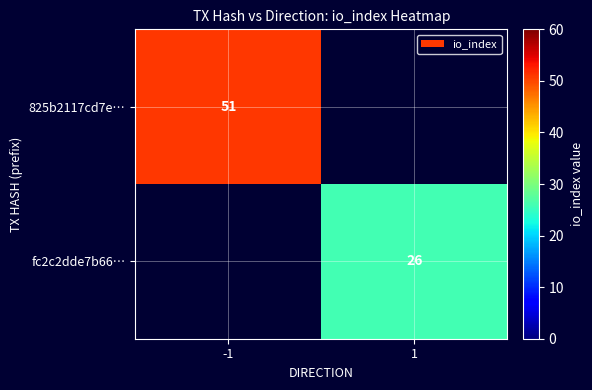

Is it true that fc2c2dde7b66… equals 26 at 1?

True